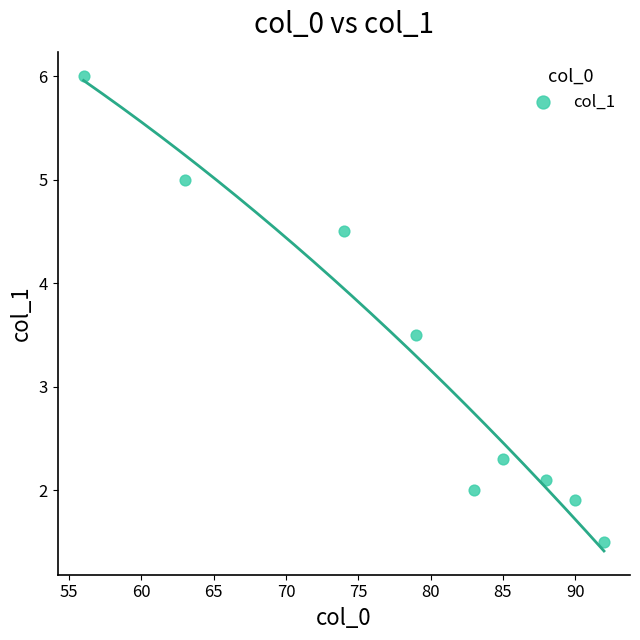

What Y value in the scatter plot is closest to 3?

3.5